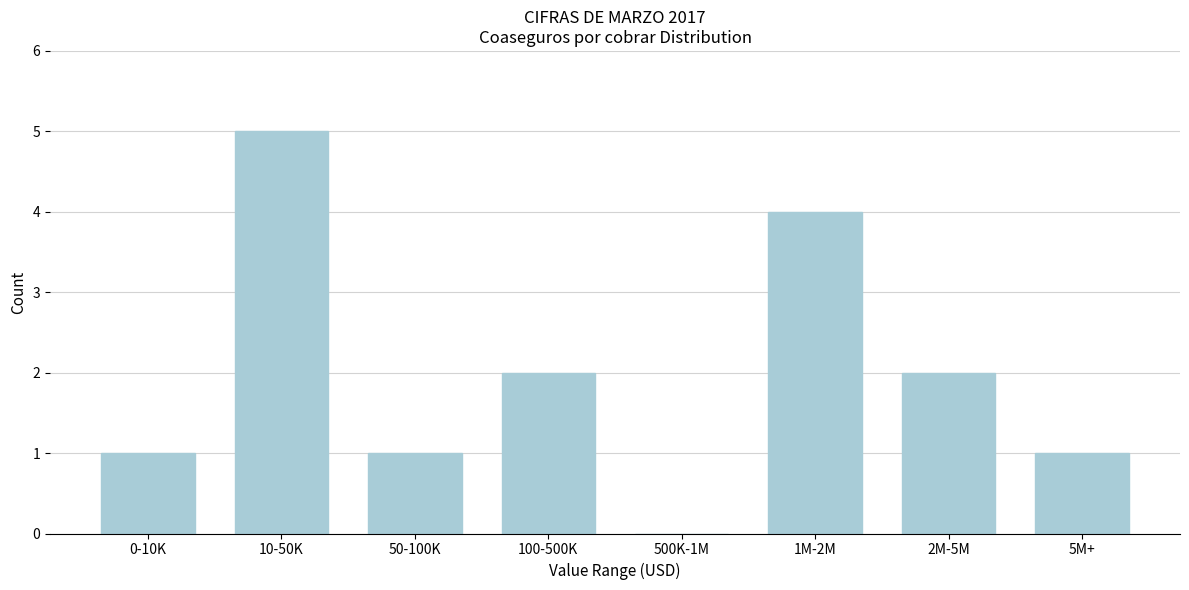

Reading left to right, what are all the values shown in this chart?

0-10K=1	10-50K=5	50-100K=1	100-500K=2	500K-1M=0	1M-2M=4	2M-5M=2	5M+=1